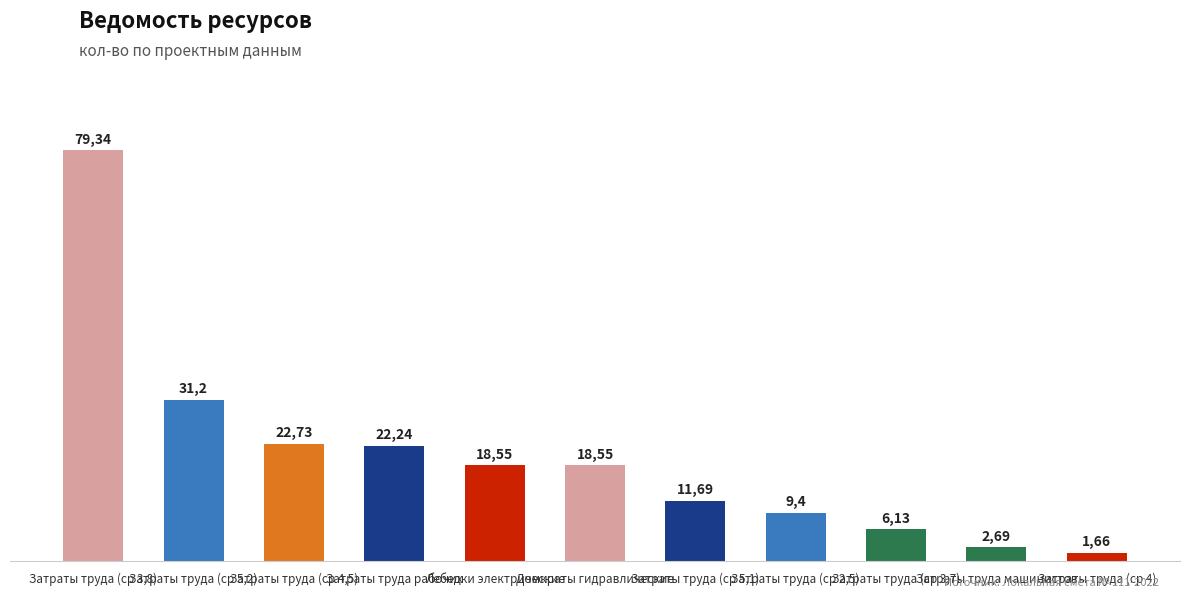

Reading right to left, list all the values displayed in this chart.

Затраты труда (ср 4)=1.7	Затраты труда машинистов=2.7	Затраты труда (ср 3,7)=6.1	Затраты труда (ср 2,5)=9.4	Затраты труда (ср 5,1)=11.7	Домкраты гидравлические=18.6	Лебедки электрические=18.6	Затраты труда рабочих=22.2	Затраты труда (ср 4,5)=22.7	Затраты труда (ср 5,2)=31.2	Затраты труда (ср 3,8)=79.3